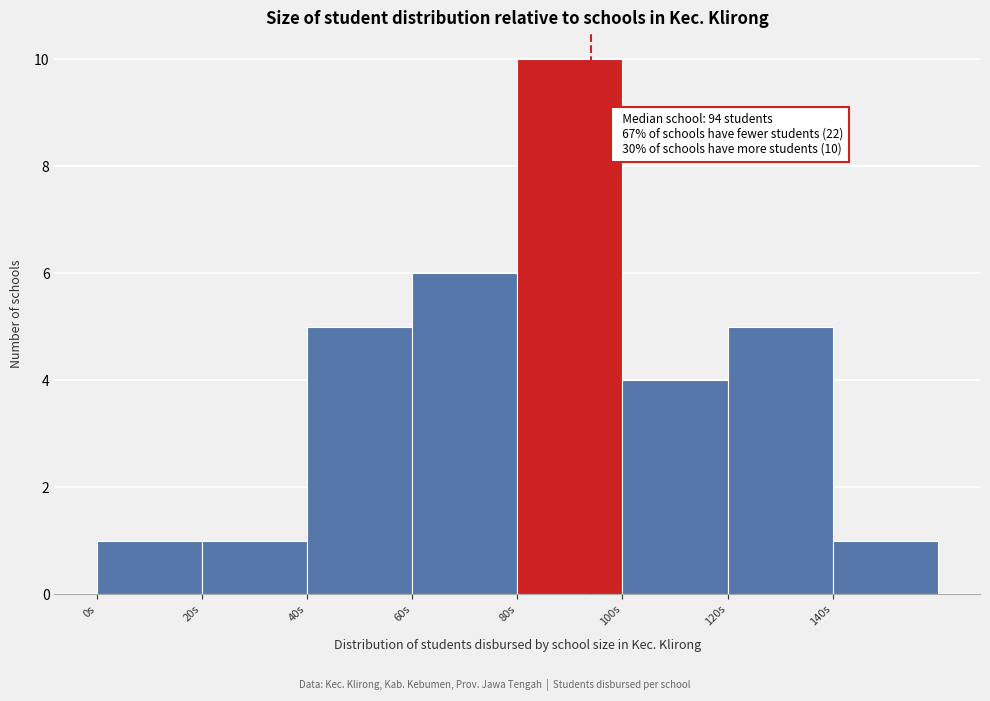

Which range on the x-axis has the tallest bar?

80 to 100